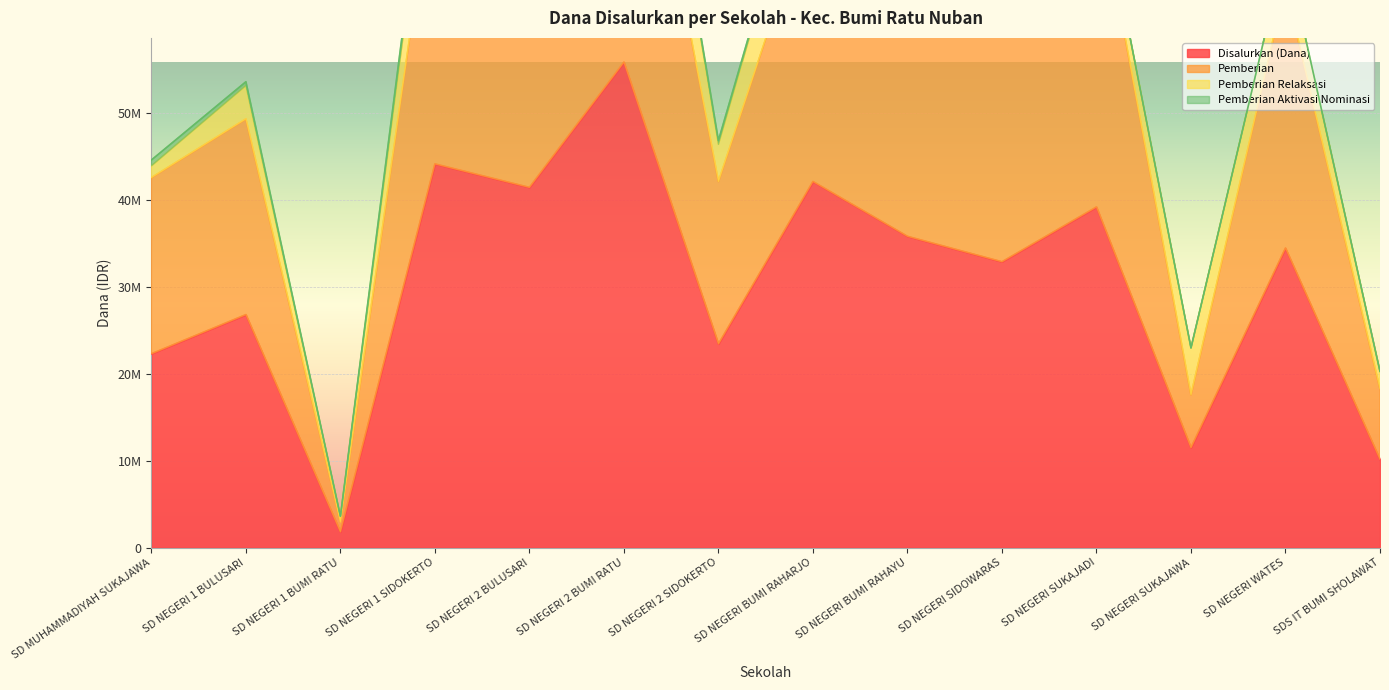

True or false: Pemberian and Disalurkan (Dana) intersect in this chart.

False